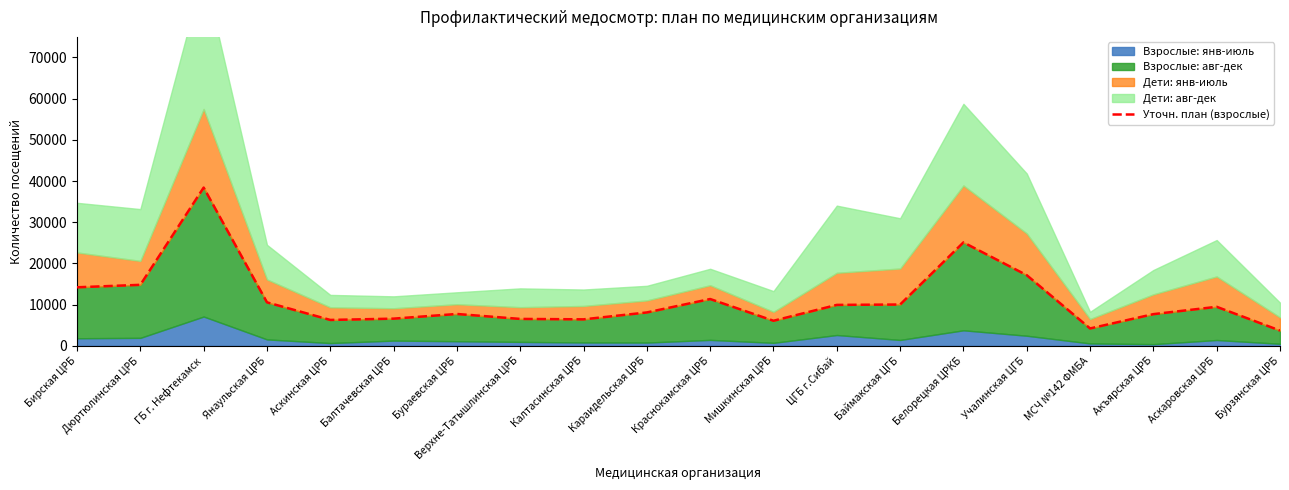

Reading left to right, list all the values displayed in this chart.

Бирская ЦРБ=14212	Дюртюлинская ЦРБ=14811	ГБ г. Нефтекамск=38416	Янаульская ЦРБ=10557	Аскинская ЦРБ=6286	Балтачевская ЦРБ=6602	Бураевская ЦРБ=7735	Верхне-Татышлинская ЦРБ=6536	Калтасинская ЦРБ=6431	Караидельская ЦРБ=8106	Краснокамская ЦРБ=11364	Мишкинская ЦРБ=6089	ЦГБ г.Сибай=9939	Баймакская ЦГБ=10031	Белорецкая ЦРКБ=25112	Учалинская ЦГБ=17155	МСЧ №142 ФМБА=4222	Акъярская ЦРБ=7693	Аскаровская ЦРБ=9477	Бурзянская ЦРБ=3705